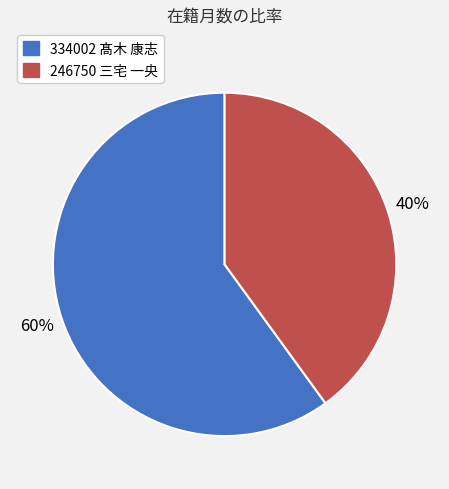

Combined, do 334002 髙木 康志 and 246750 三宅 一央 account for over 50%?

Yes